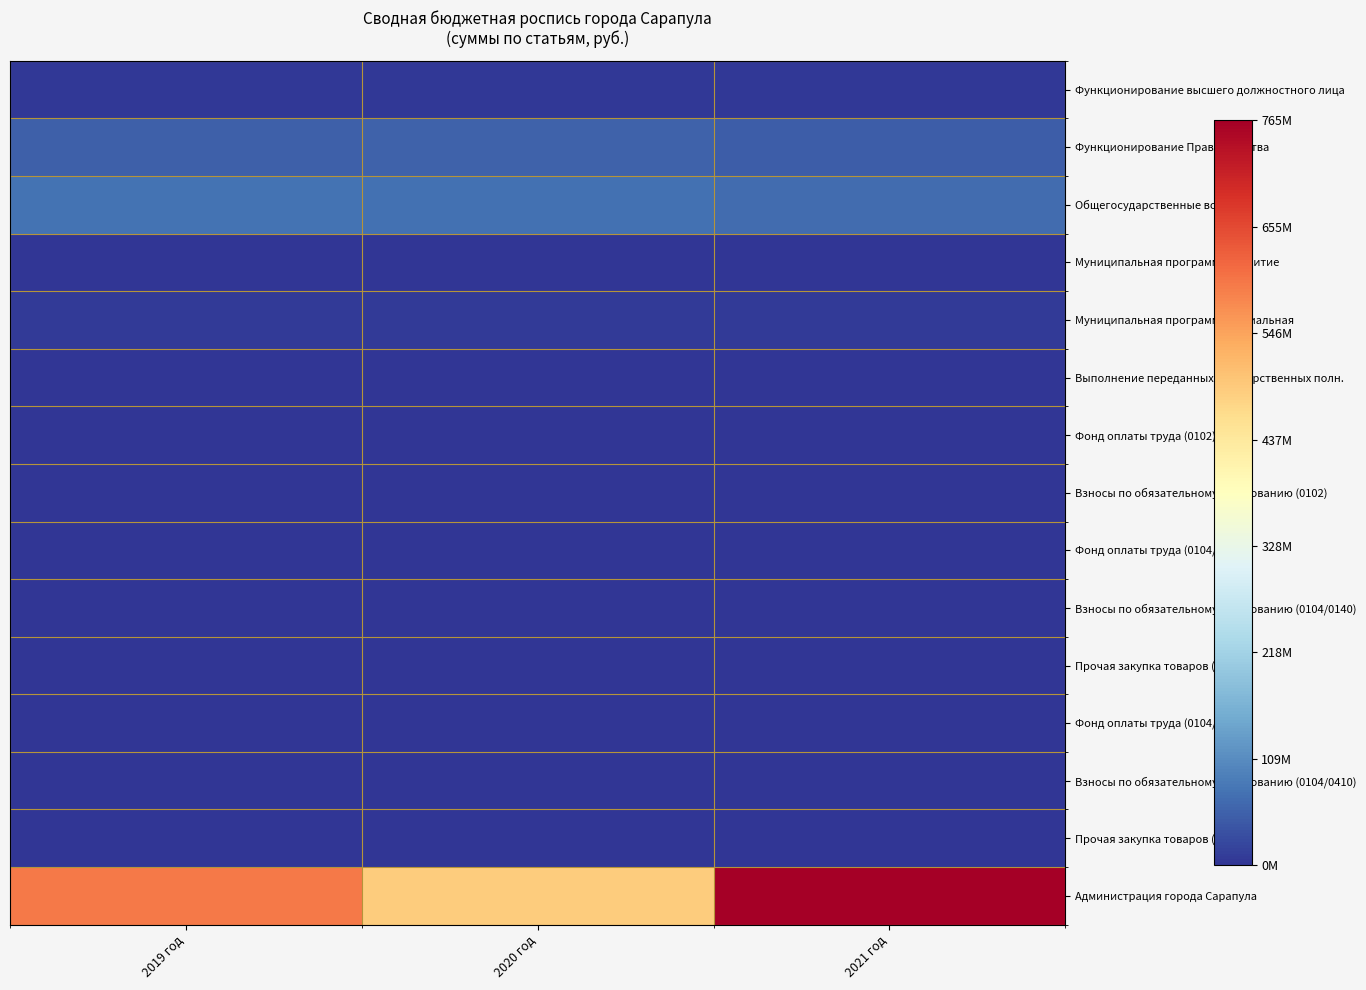

Which series has the largest total across all categories?

Администрация города Сарапула